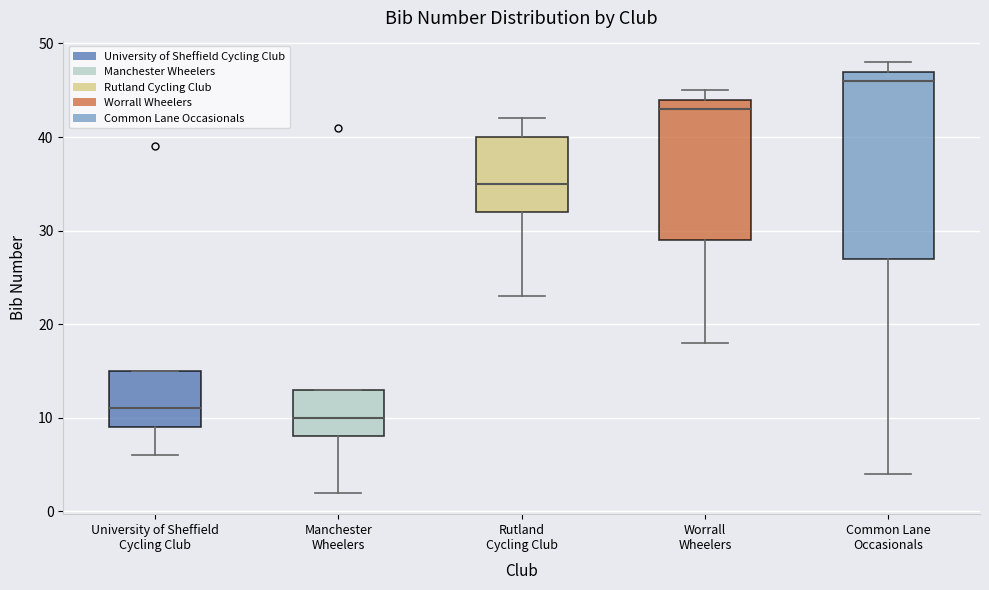

Which box is the tallest, from its lower edge to its upper edge?

Common Lane Occasionals